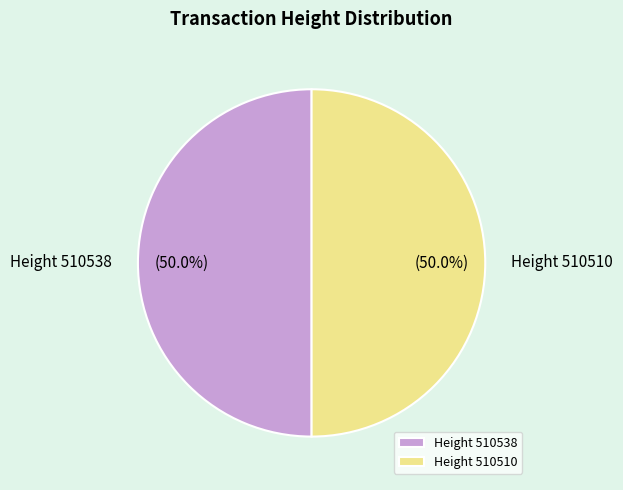

What percentage is NOT represented by Height 510538?

50.0%